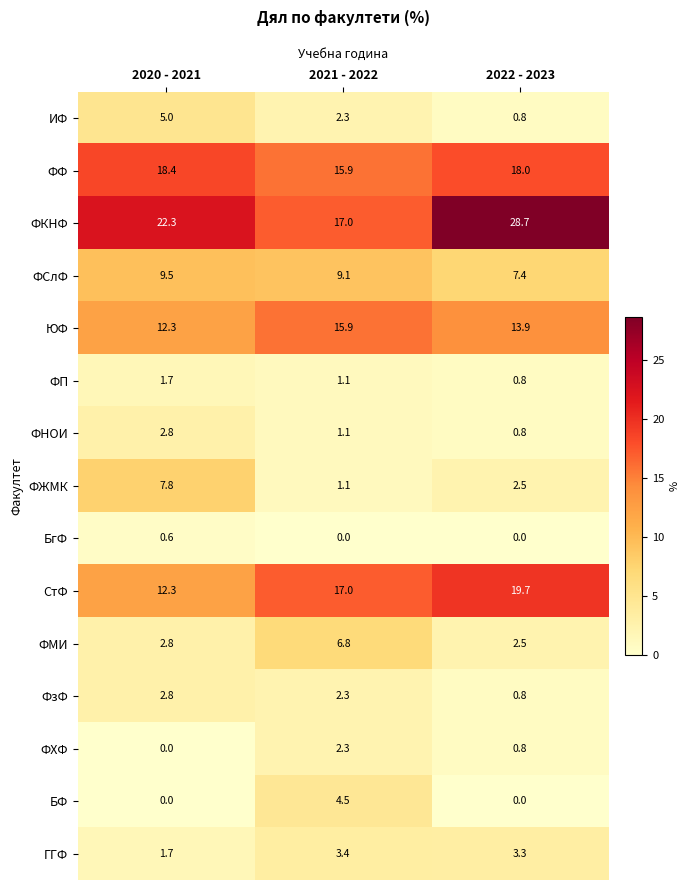

What is the sum of the БФ values at 2021 - 2022 and 2020 - 2021?

4.5